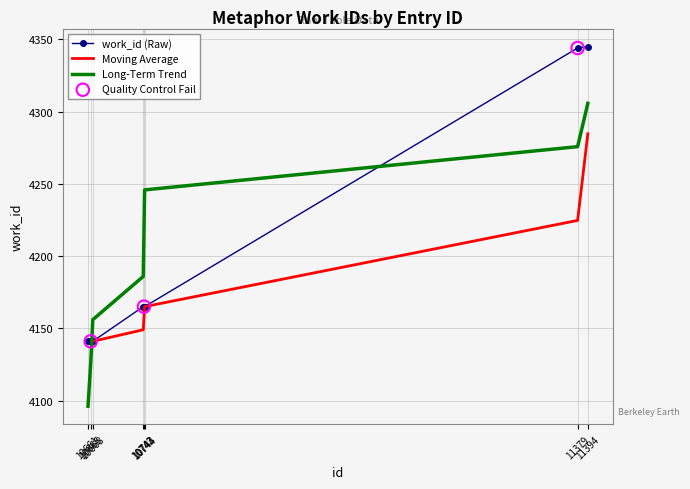

Which has a higher value, 10668 or 10744?

10744